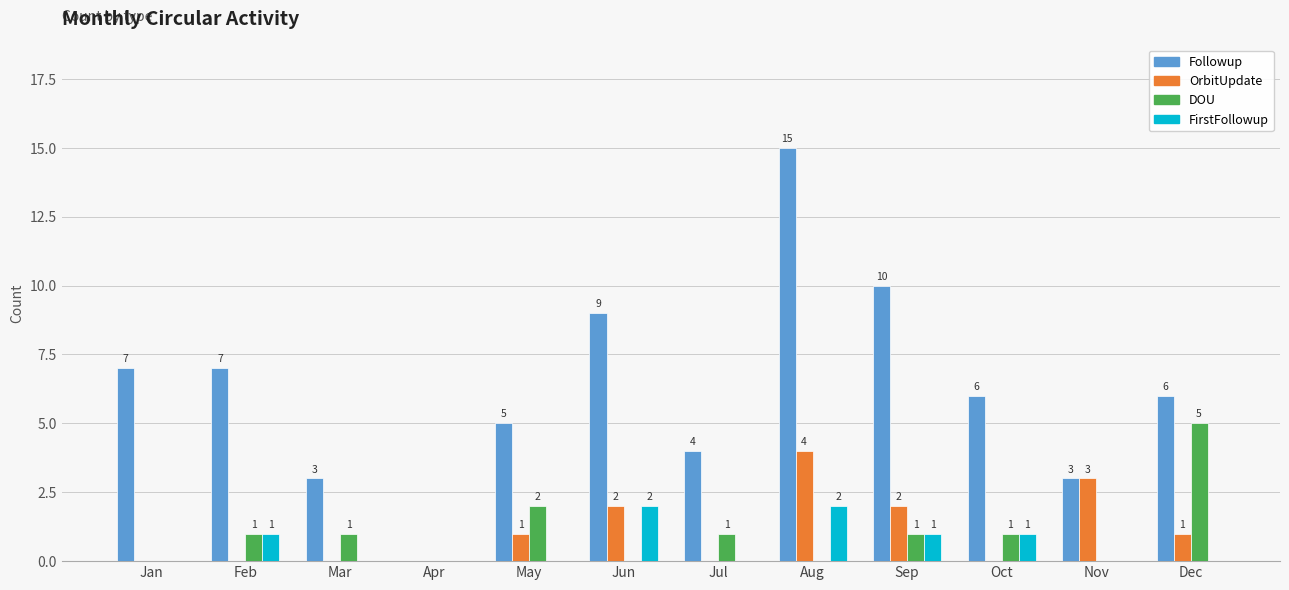

The Followup series shows 9 at Dec. True or false?

False